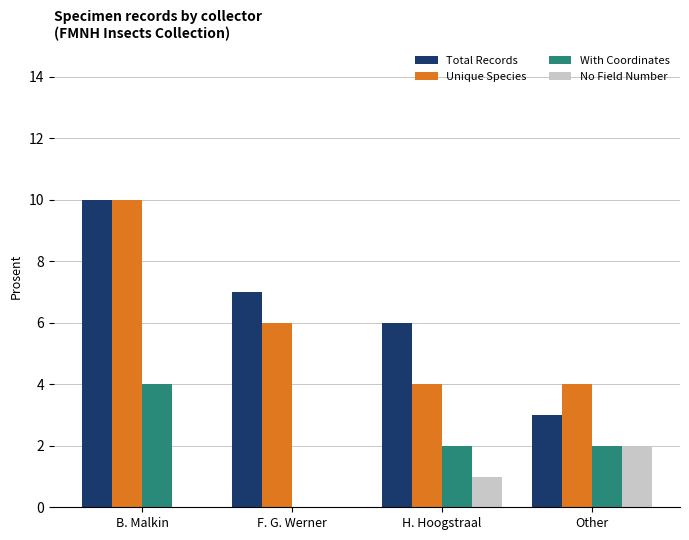

Is the value of Total Records at B. Malkin greater than the value of Unique Species at F. G. Werner?

Yes